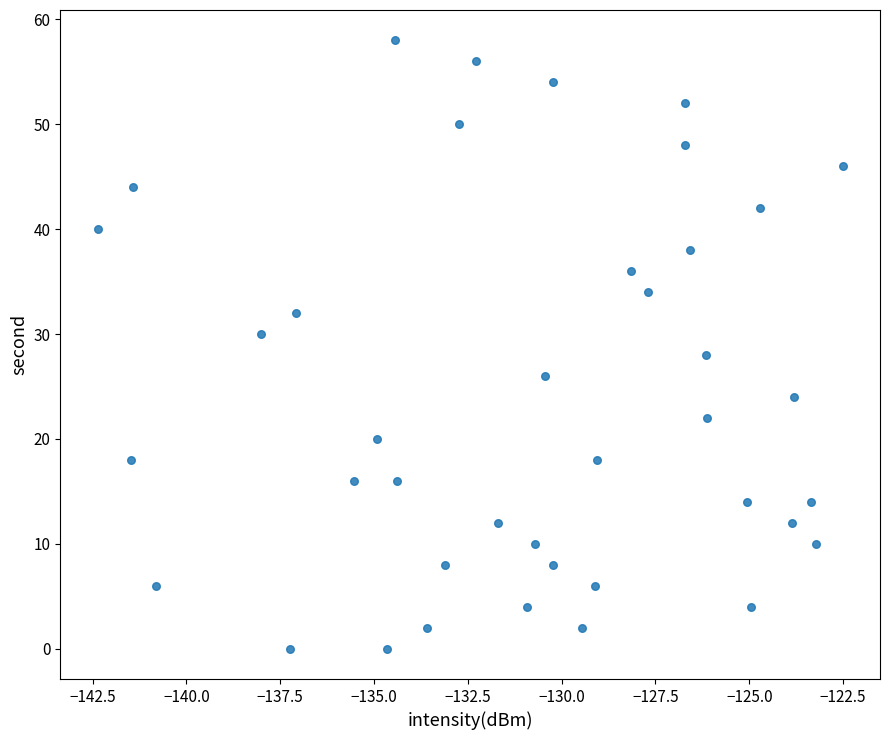

What is the range of Y values (max minus min)?

58